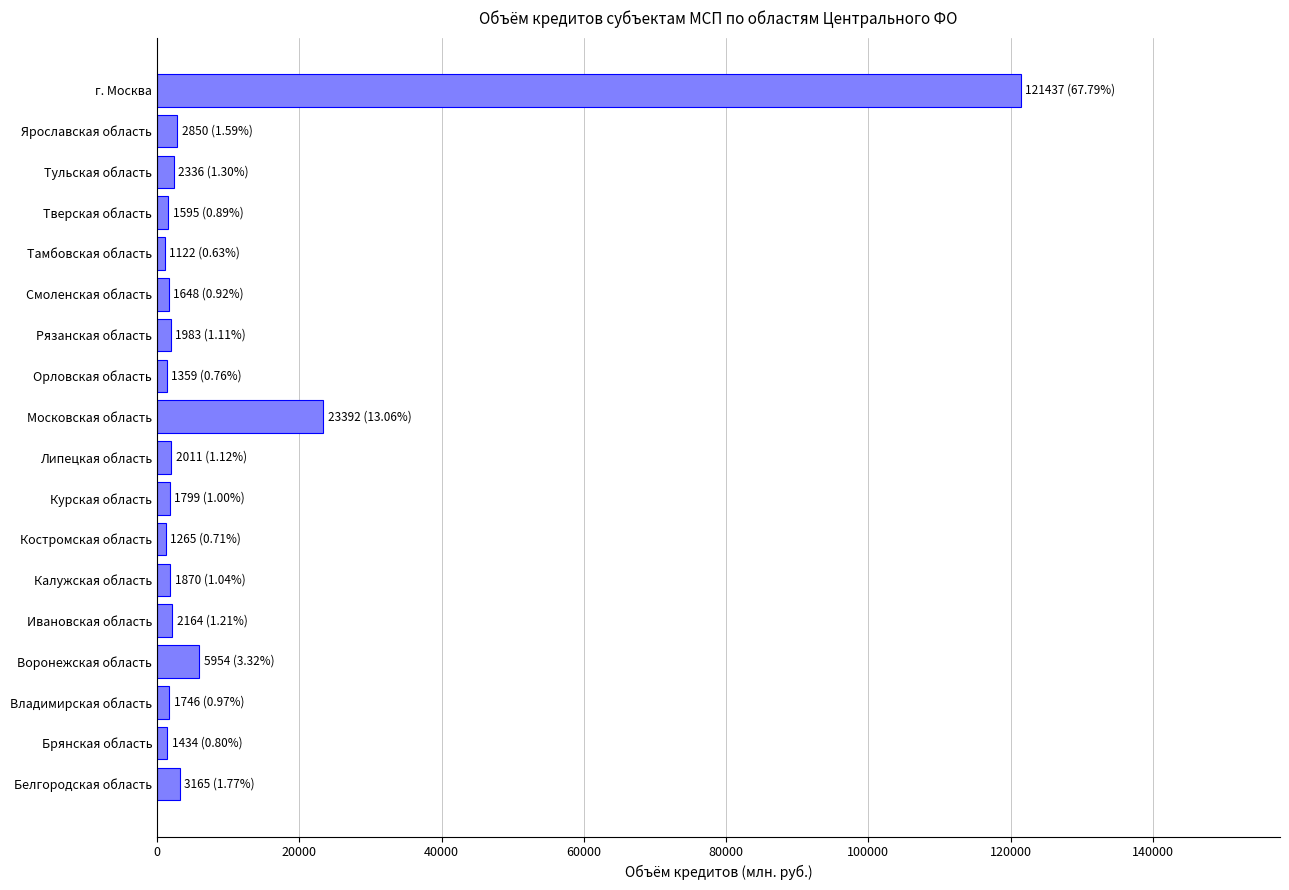

Which label corresponds to the largest value in the chart?

г. Москва